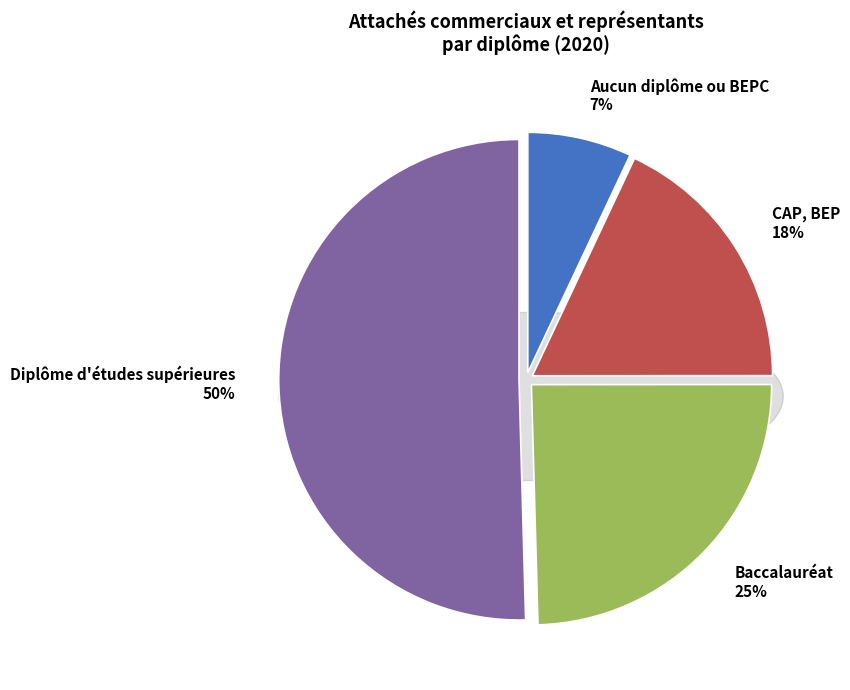

How many slices are in this pie chart?

4